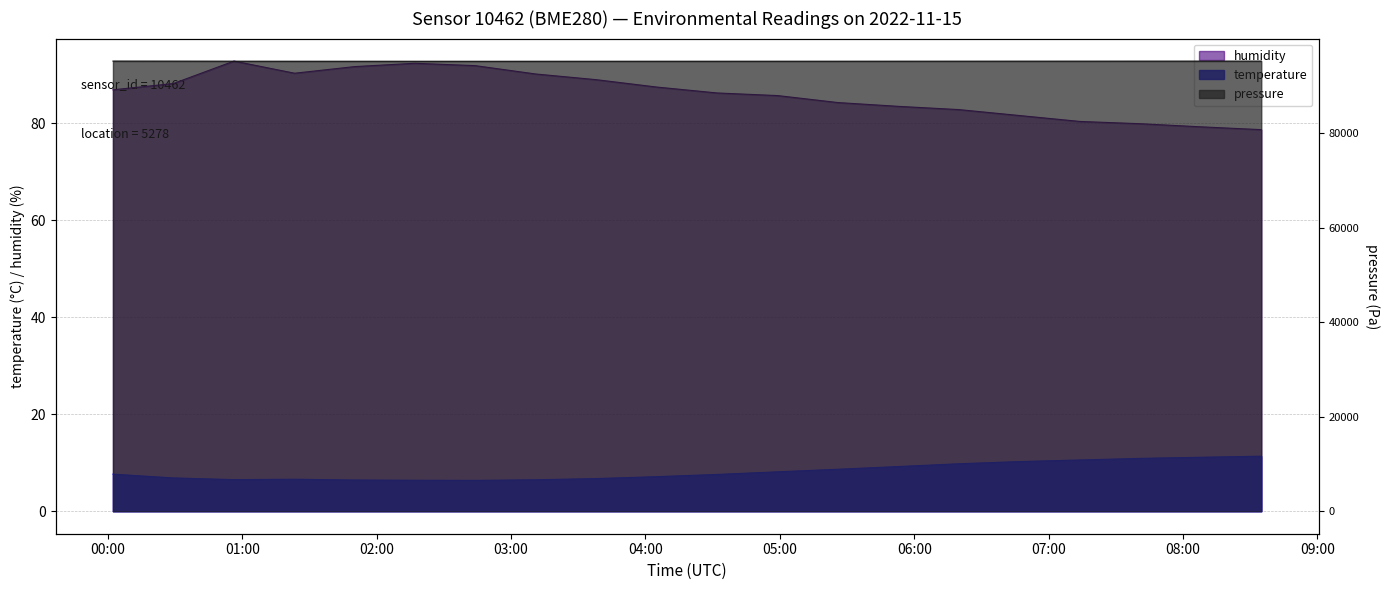

True or false: humidity and temperature intersect in this chart.

False